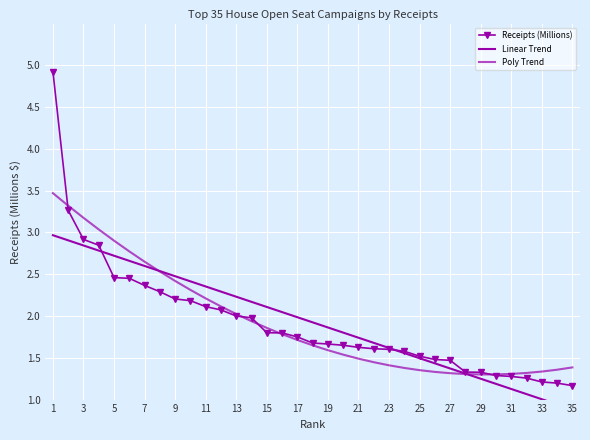

What is the maximum value shown in the chart?

4.9